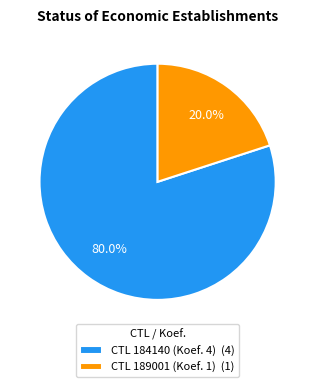

How much of the chart is everything except CTL 189001 (Koef. 1) (1)?

80.0%